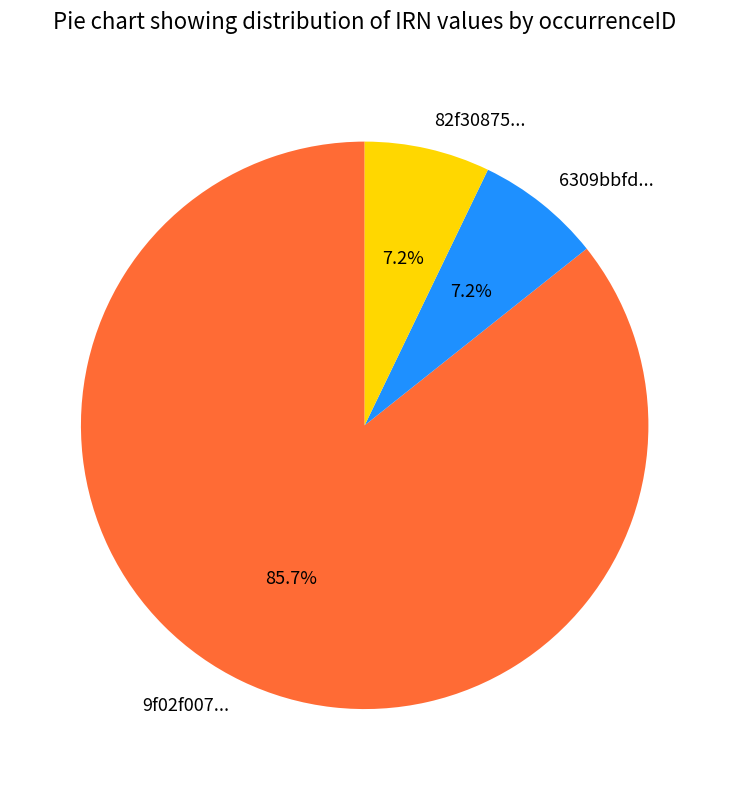

Between 6309bbfd... and 9f02f007..., which is larger?

9f02f007...